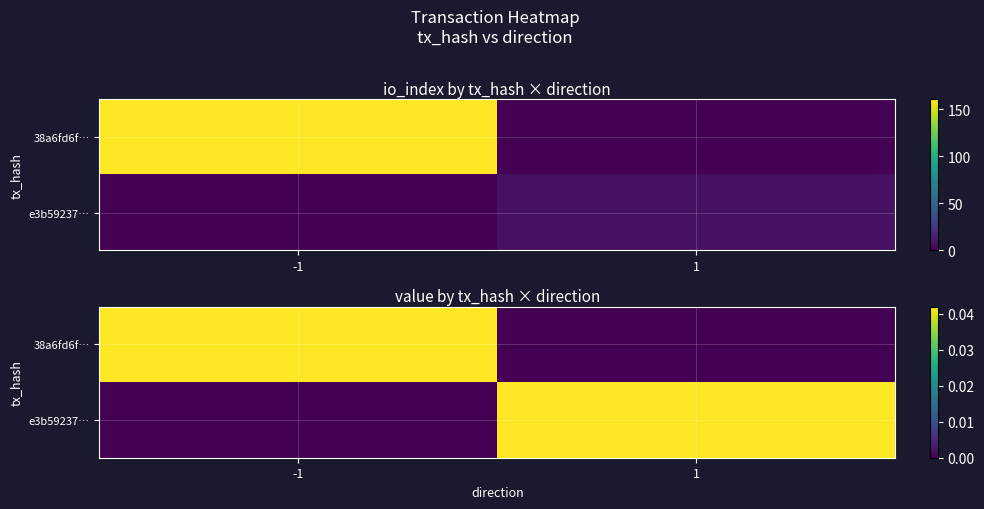

Where is 38a6fd6f… nearest to the value 0?

1